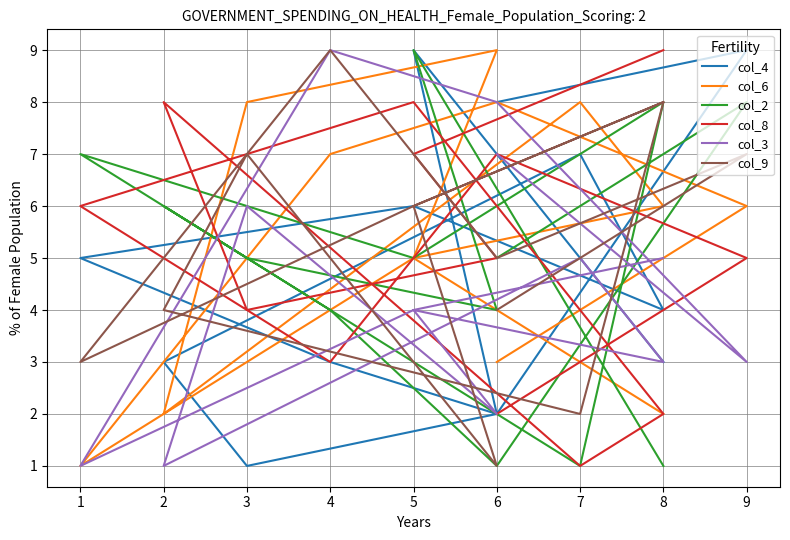

After their last crossing, which series has the higher values: col_8 or col_3?

col_8